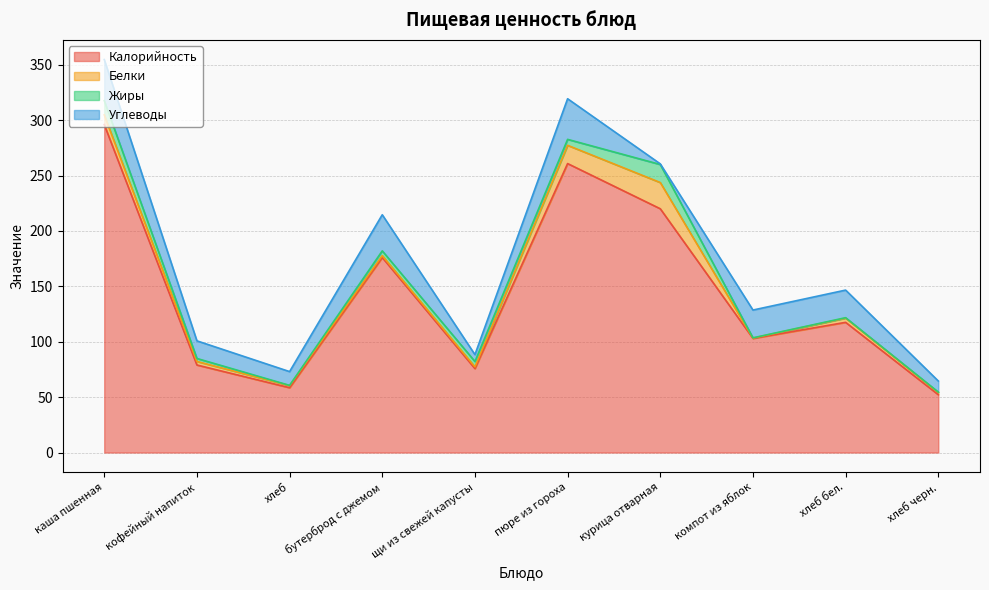

The Жиры series shows 1.4 at кофейный напиток. True or false?

False